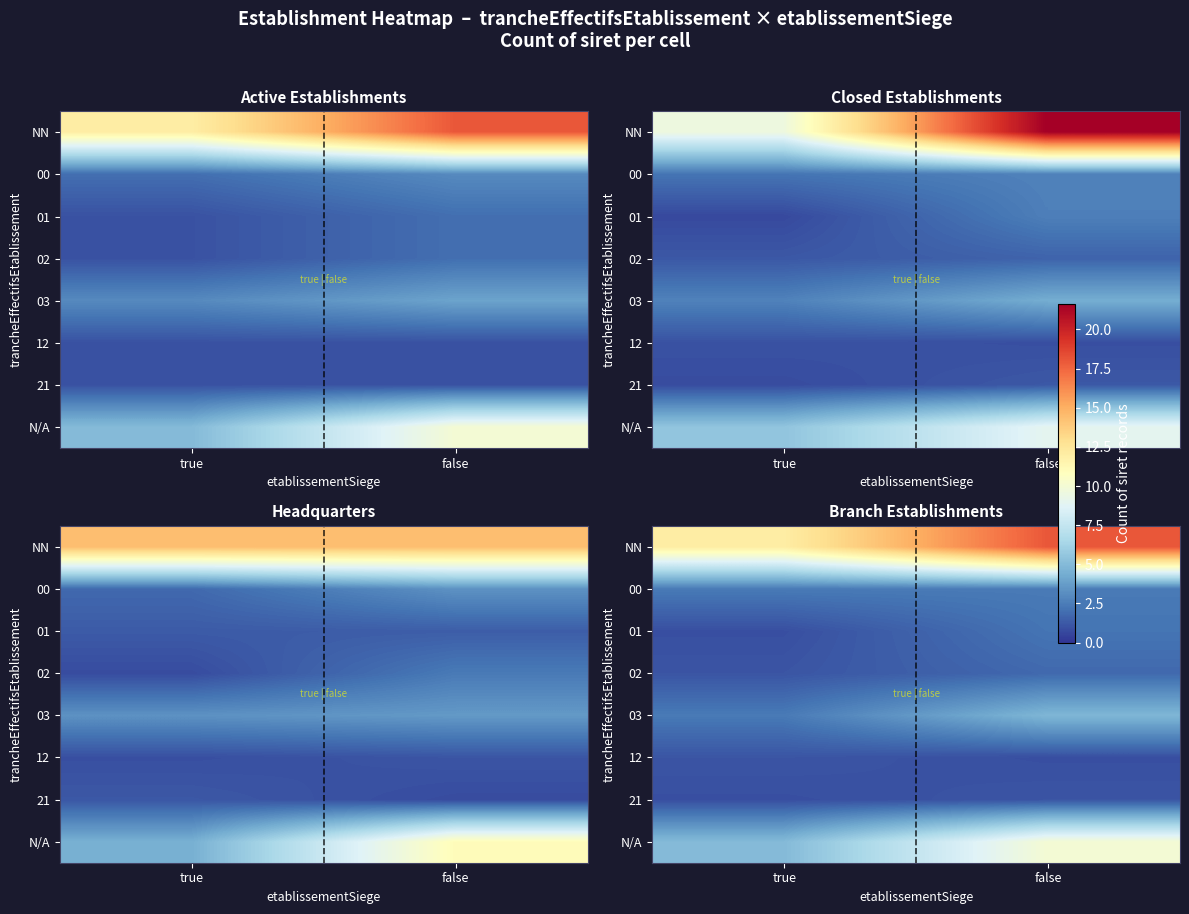

At how many categories does at least one series exceed 17?

1